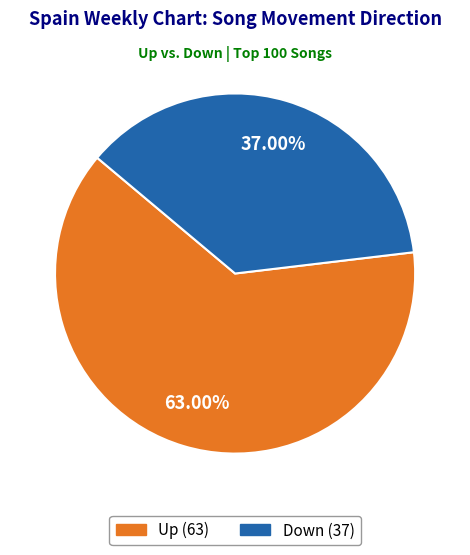

Does any single category account for the majority?

Yes